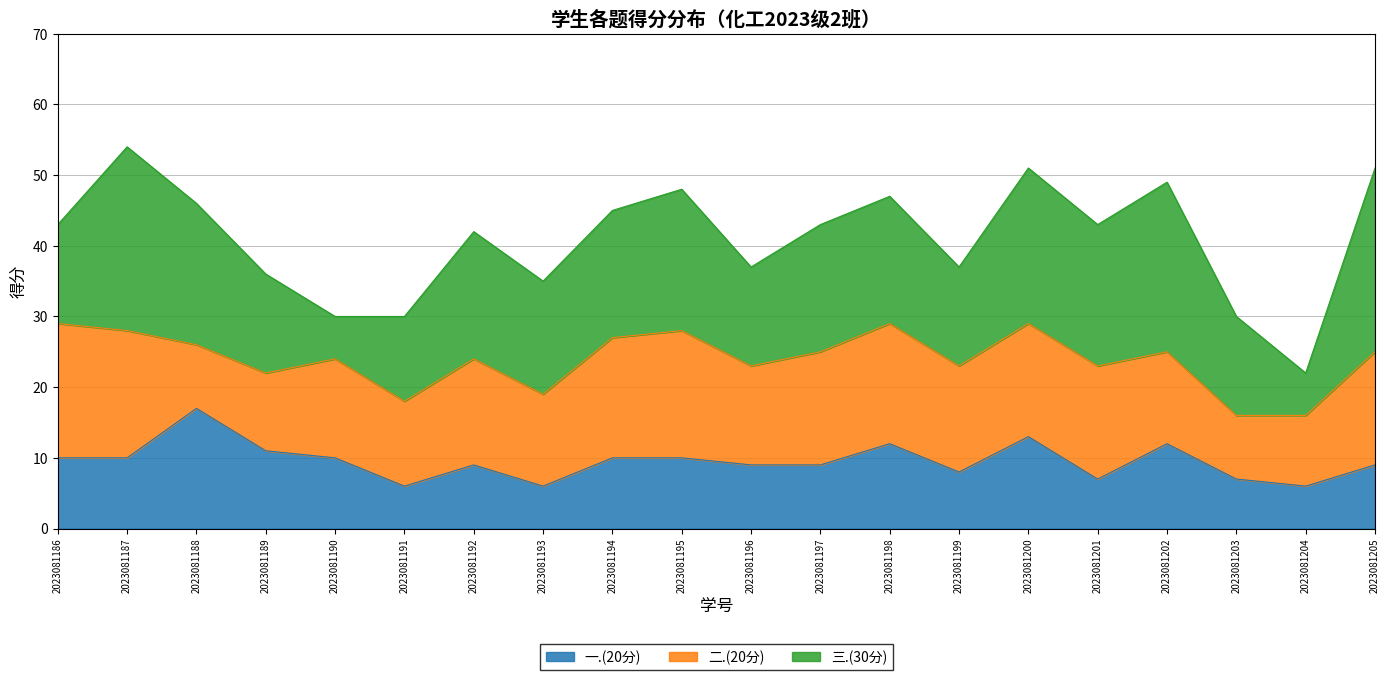

How many lines are shown in the chart?

3